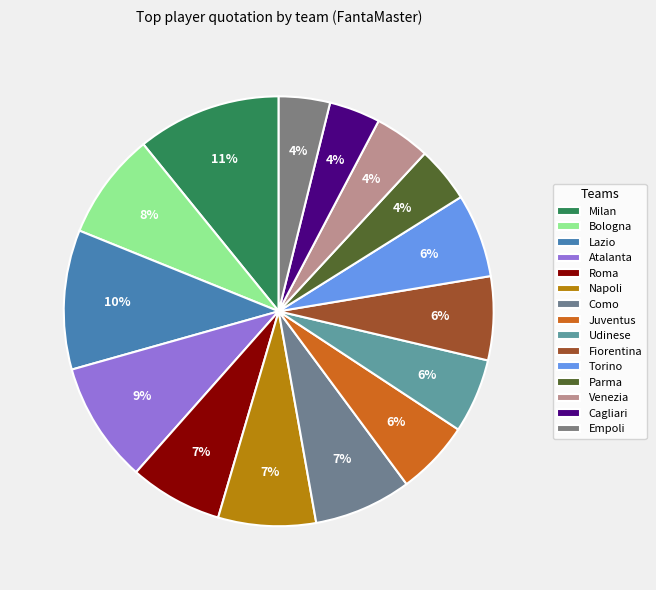

Which slice is the largest?

Milan